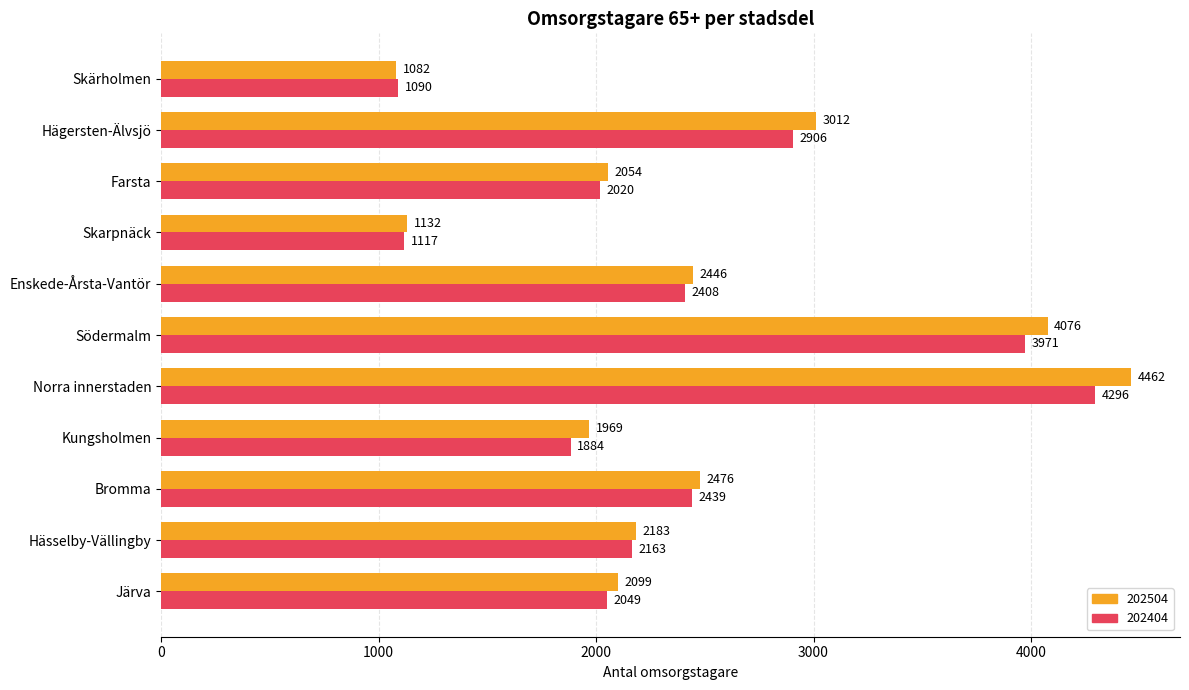

Which label corresponds to the largest value in the chart?

Norra innerstaden